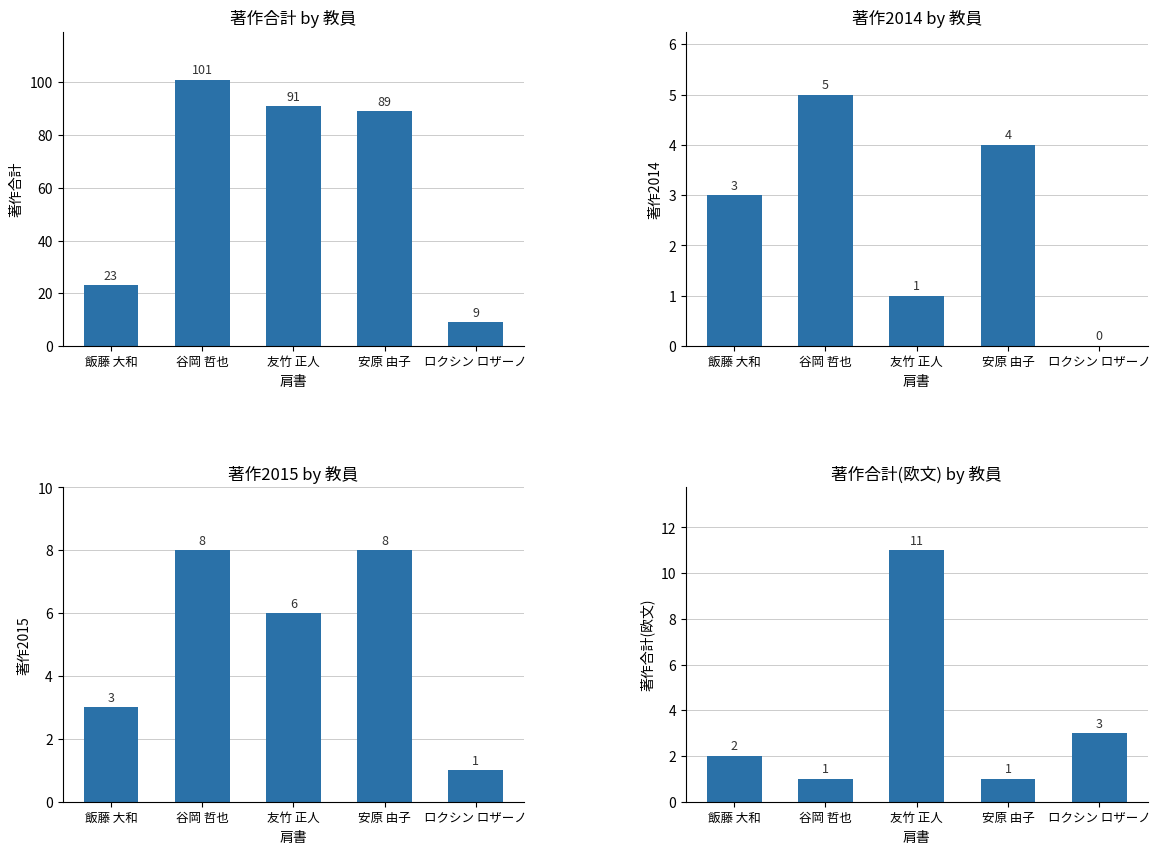

Reading left to right, what are all the values shown in this chart?

著作合計: 23	101	91	89	9
著作2014: 3	5	1	4	0
著作2015: 3	8	6	8	1
著作合計(欧文): 2	1	11	1	3